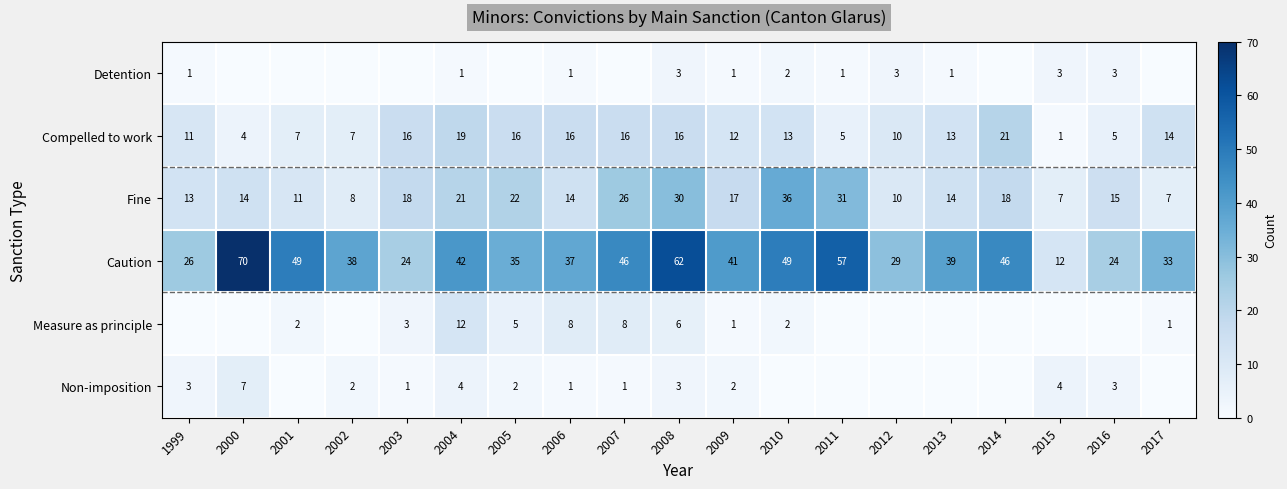

What is the sum of the Caution values at 2003 and 1999?

50